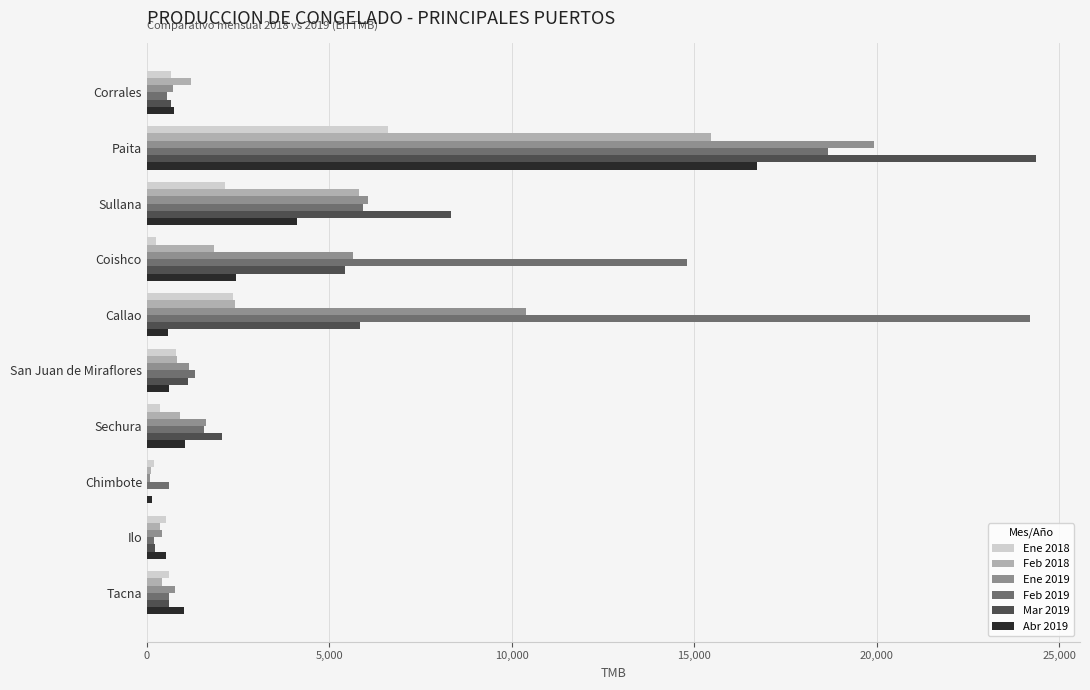

What is the maximum value shown in the chart?

24353.2